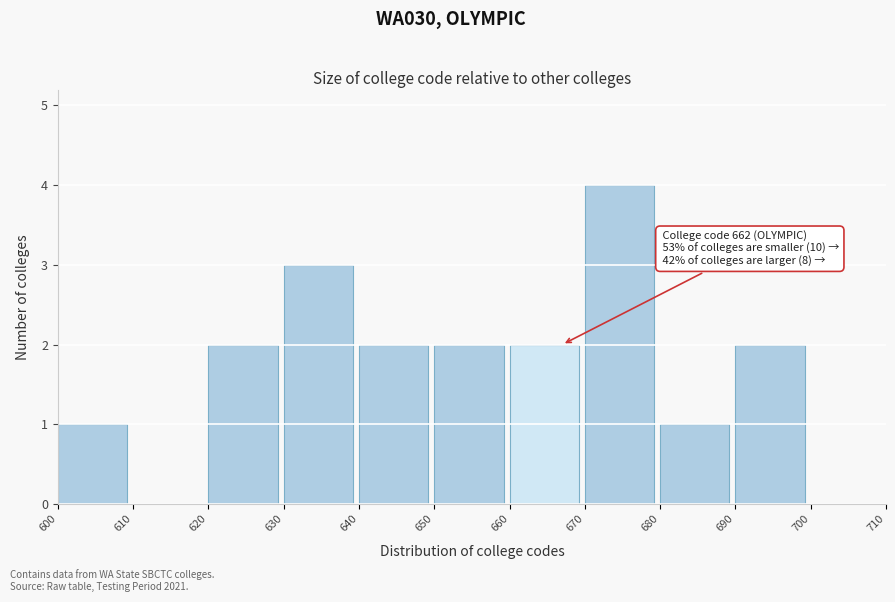

Which range on the x-axis has the tallest bar?

670 to 680